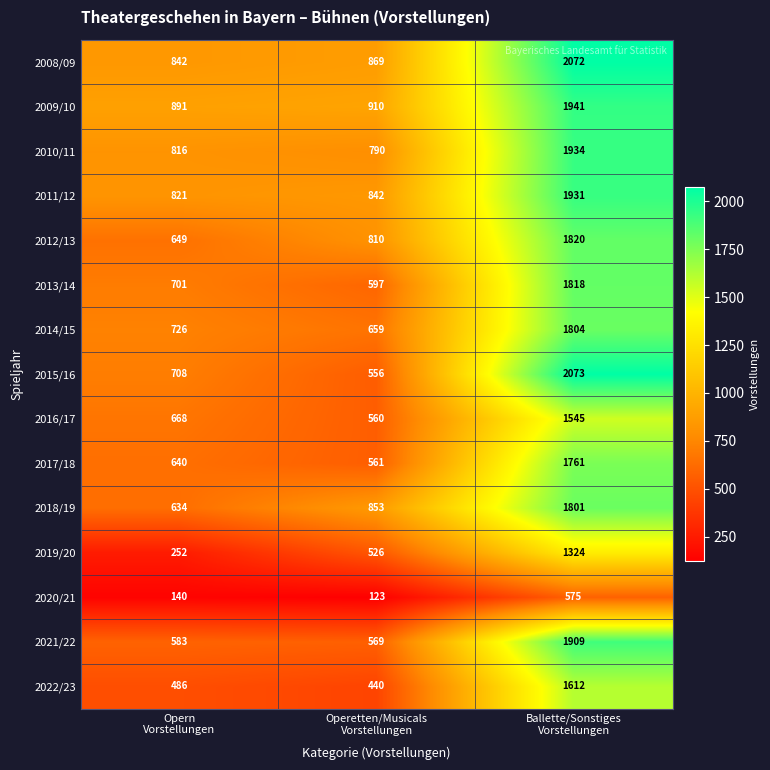

At how many categories does at least one series exceed 796?

3